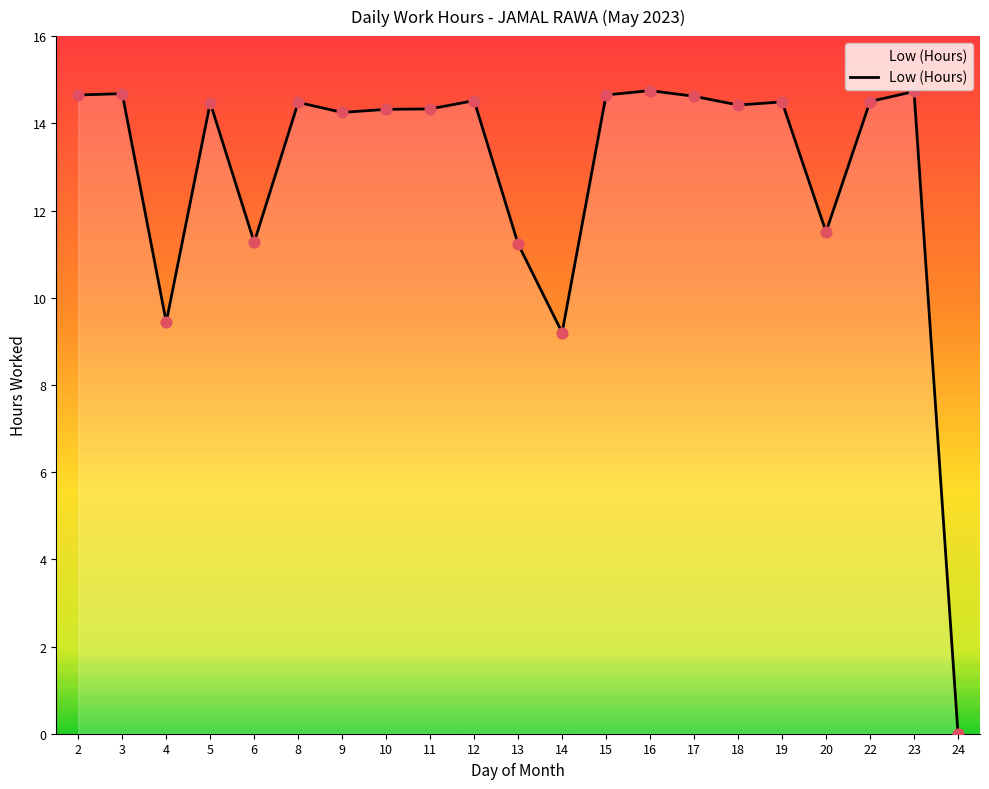

What is the change in value from 4 to 11?

+4.9